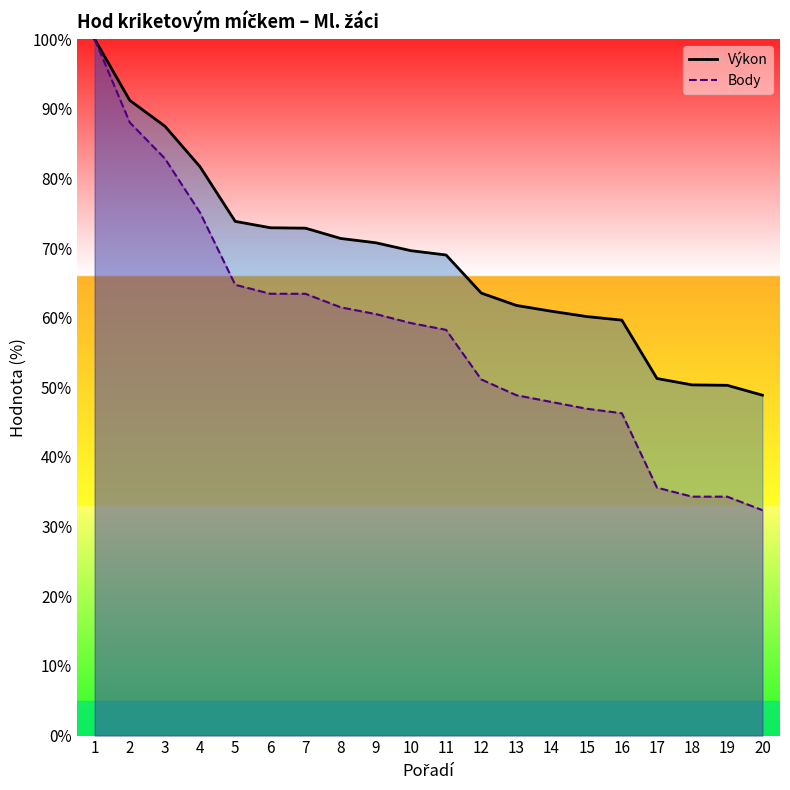

Reading right to left, what are all the values shown in this chart?

Výkon (line): 20=48.9	19=50.3	18=50.3	17=51.3	16=59.6	15=60.2	14=60.9	13=61.8	12=63.5	11=69.0	10=69.6	9=70.8	8=71.4	7=72.9	6=72.9	5=73.8	4=81.7	3=87.5	2=91.2	1=100.0
Body (line): 20=32.4	19=34.3	18=34.3	17=35.6	16=46.3	15=46.9	14=47.9	13=48.9	12=51.1	11=58.3	10=59.2	9=60.5	8=61.5	7=63.4	6=63.4	5=64.7	4=75.1	3=82.8	2=88.0	1=100.0